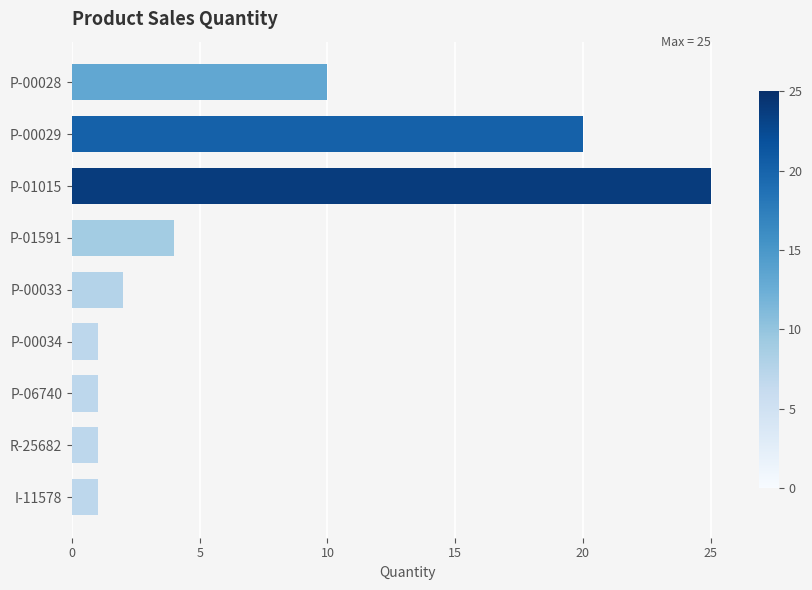

What is the change in value from P-00029 to P-01015?

+5